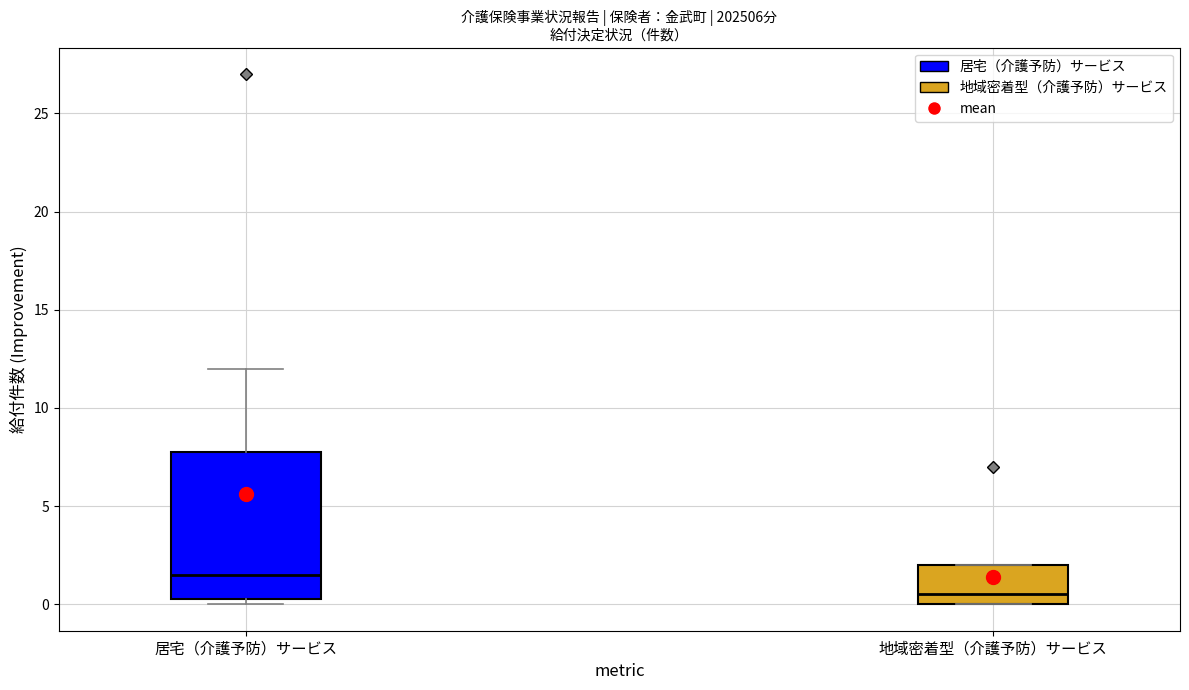

Which box is the tallest, from its lower edge to its upper edge?

居宅（介護予防）サービス